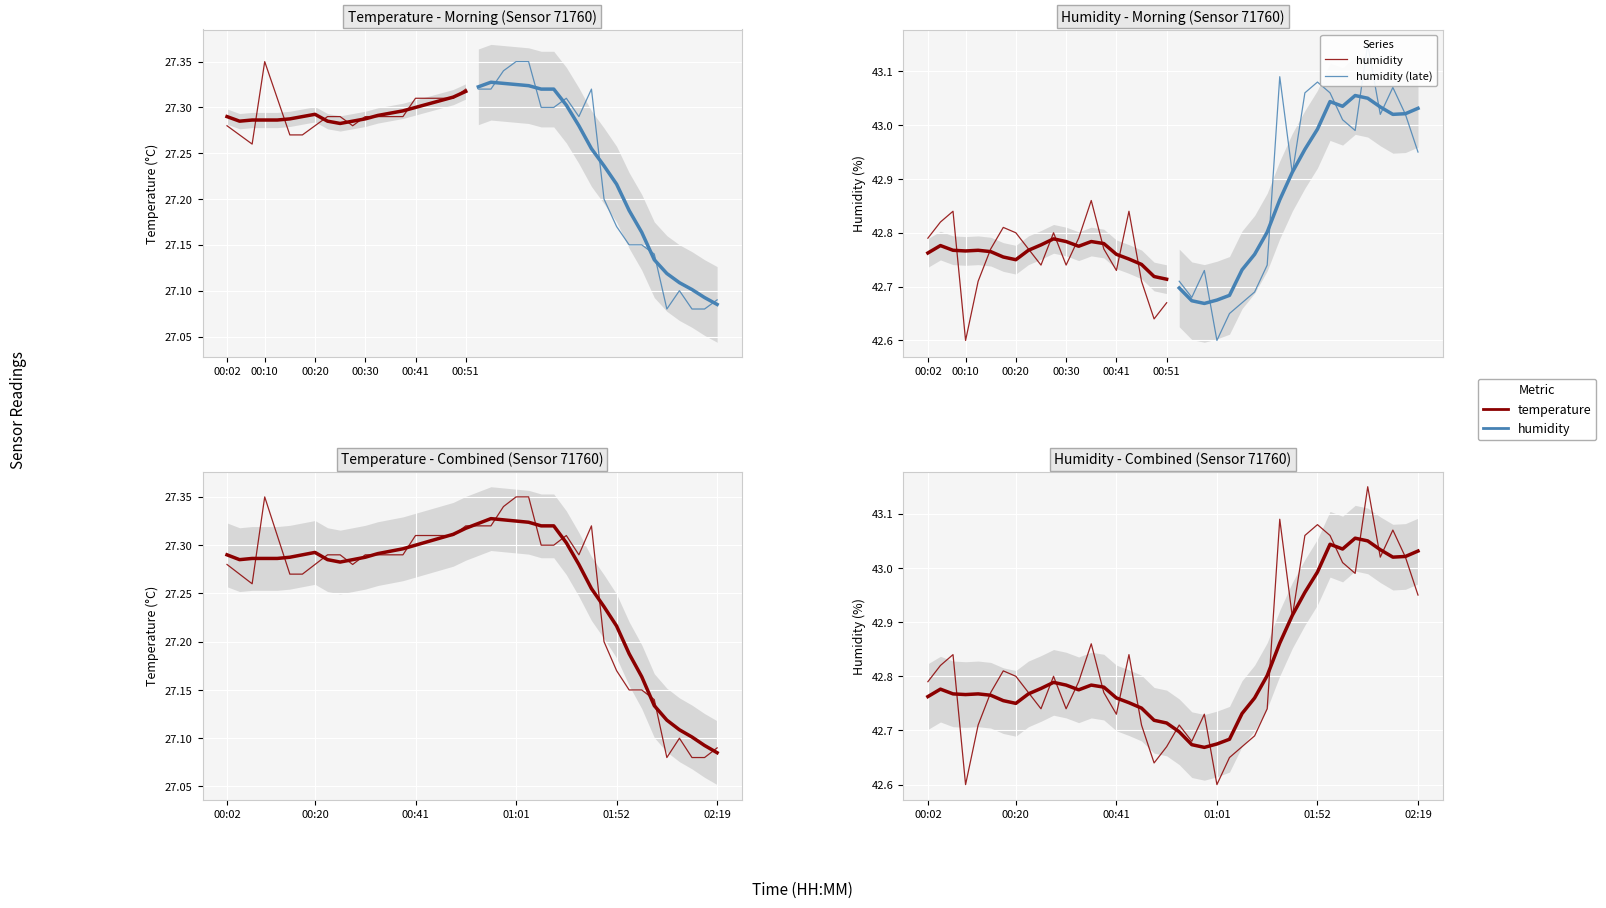

The value of humidity at 17 is 42.7. True or false?

True